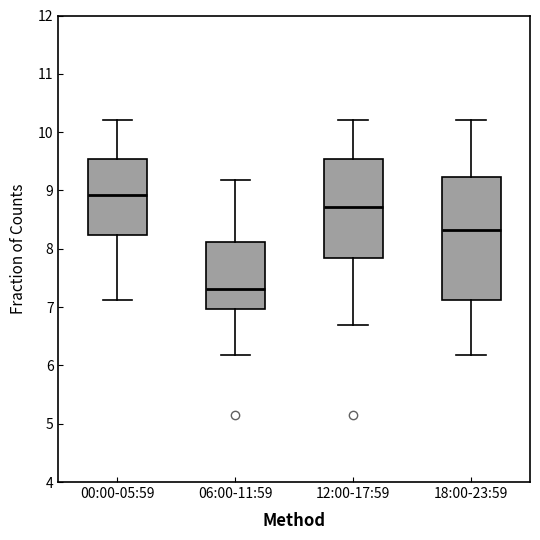

Which box's median line is the lowest?

06:00-11:59